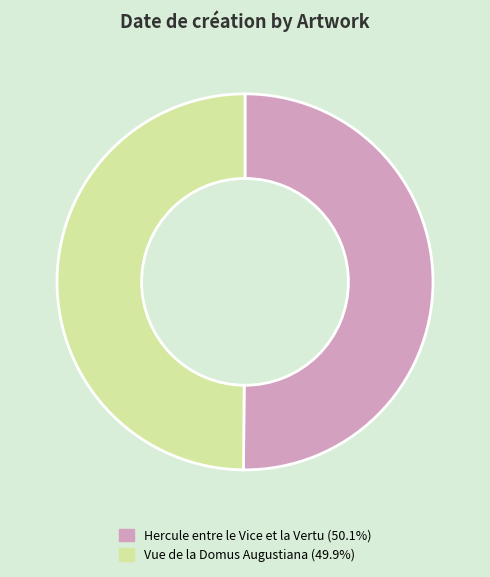

Approximately how many times larger is the value at Vue de la Domus Augustiana (49.9%) compared to Hercule entre le Vice et la Vertu (50.1%)?

1.0